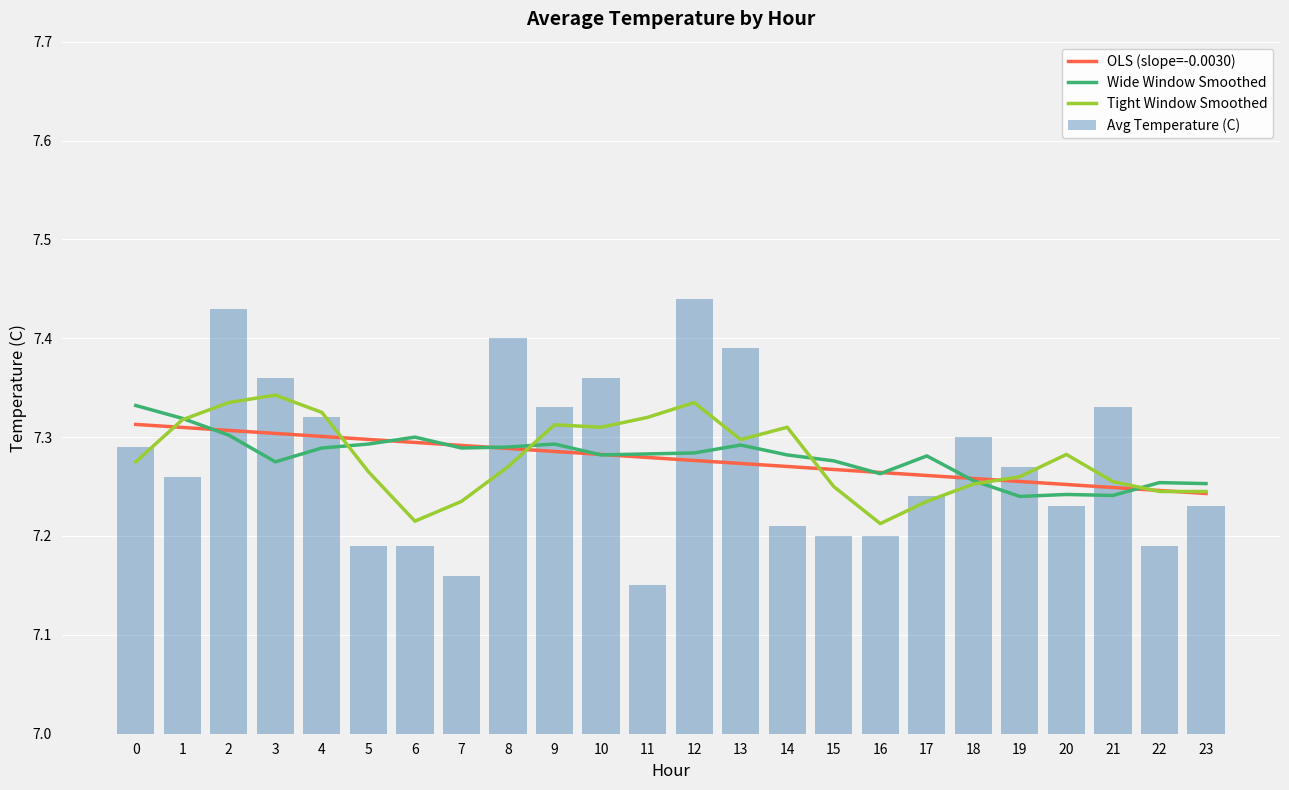

Is the value of Tight Window Smoothed at 18 greater than the value of Wide Window Smoothed at 15?

No